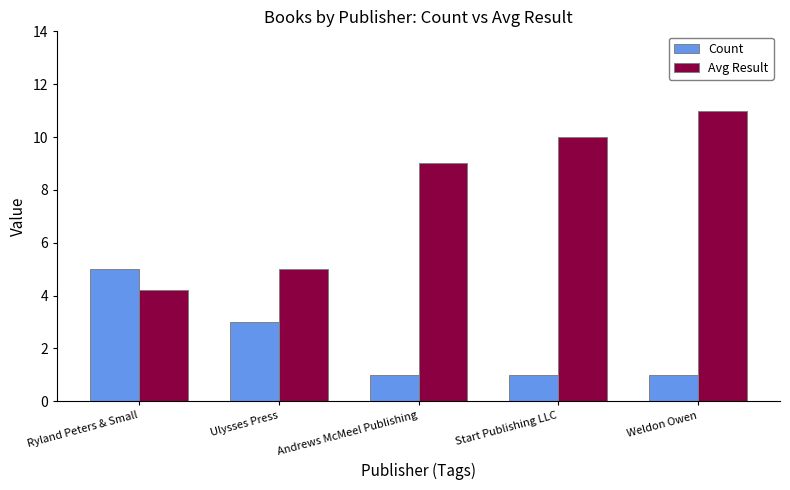

What are all the series names shown in the legend?

Count, Avg Result